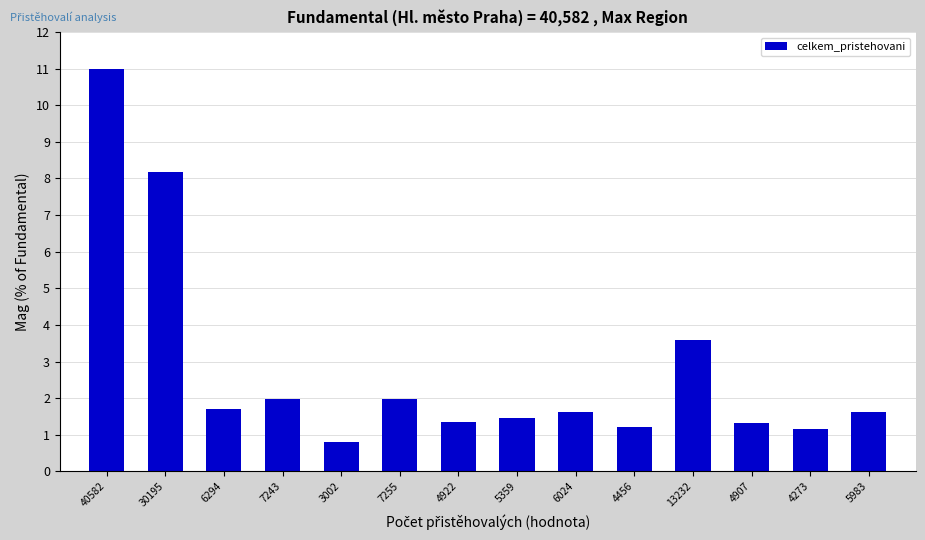

Reading left to right, extract all data points from this chart.

11.0	8.2	1.7	2.0	0.8	2.0	1.3	1.5	1.6	1.2	3.6	1.3	1.2	1.6